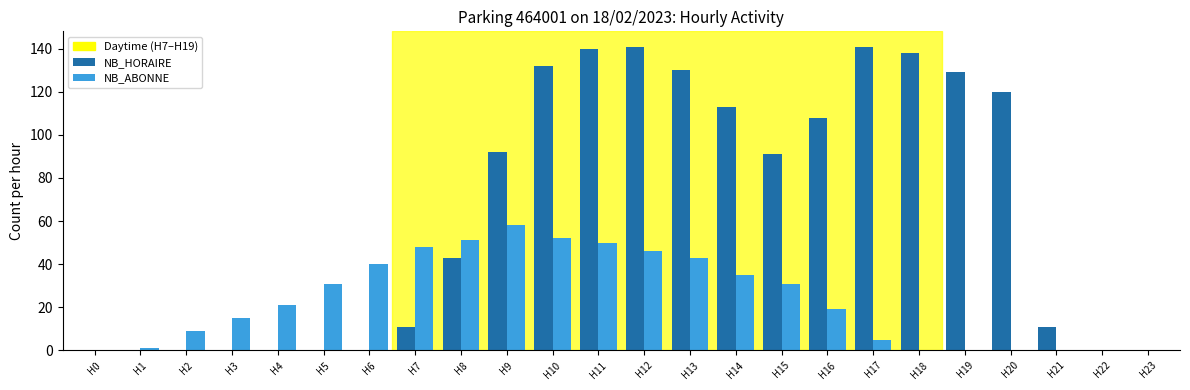

What is the sum of all NB_HORAIRE values?

1540